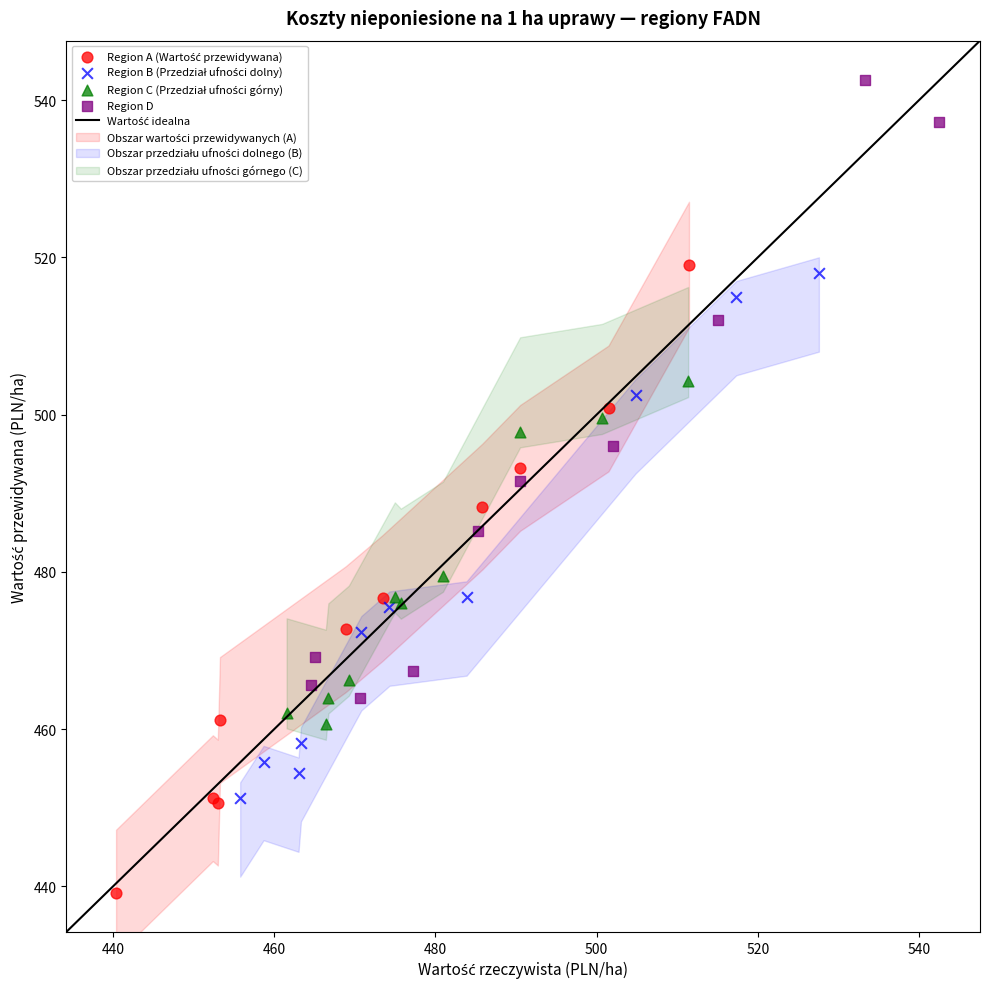

Which series contains the highest Y value?

Region D